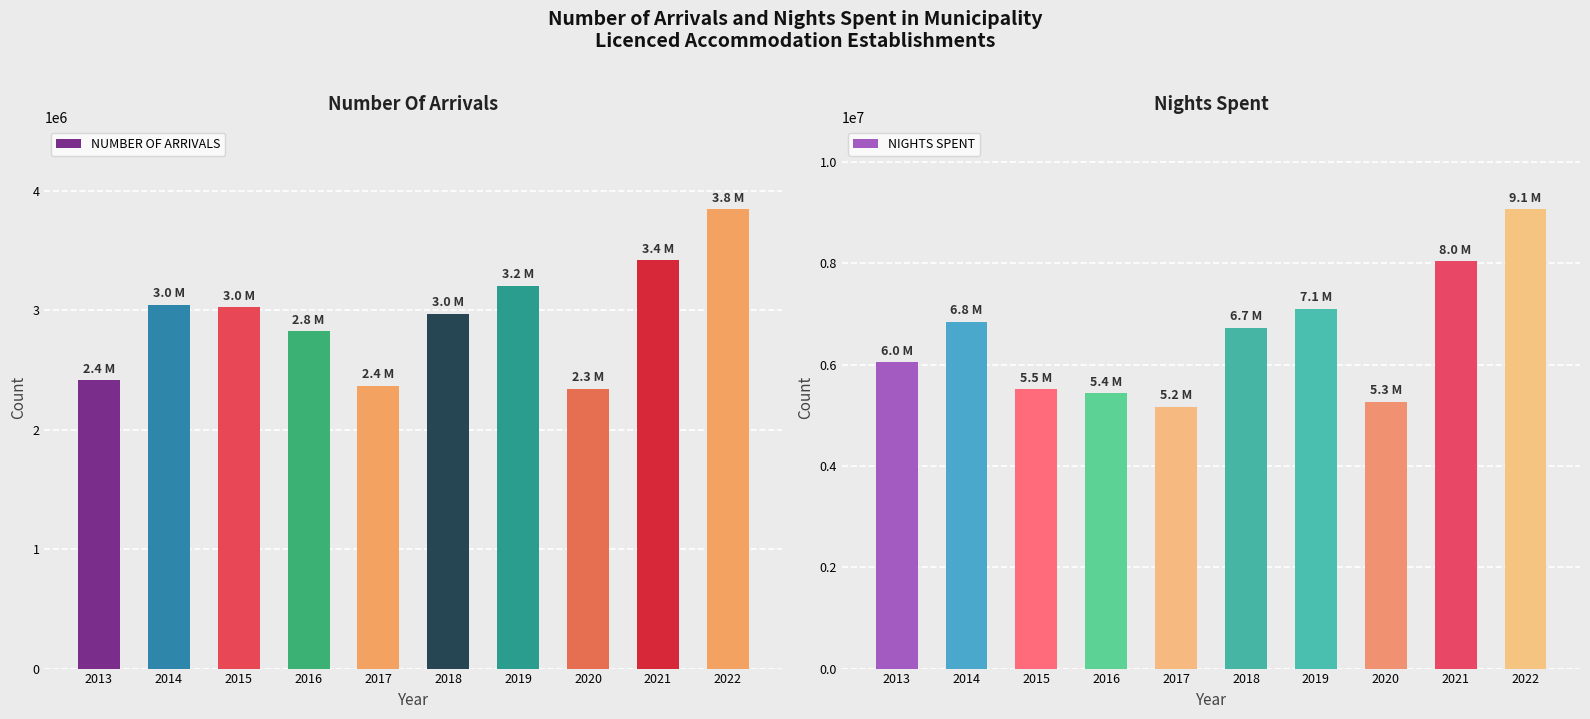

How many distinct data groups are displayed?

2